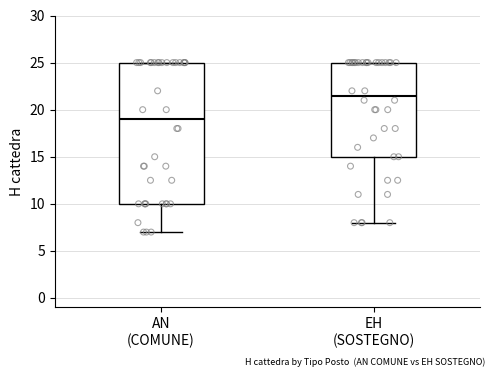

Reading left to right, read every box against the y-axis: the position of its median line, the range the box covers, and the ends of its whiskers. The values are not printed on the chart, so give them approximately, as read against the axis.

AN (COMUNE): median 19.0, box 10.0 to 25.0, whiskers 7.0 to 25.0
EH (SOSTEGNO): median 21.5, box 15.0 to 25.0, whiskers 8.0 to 25.0